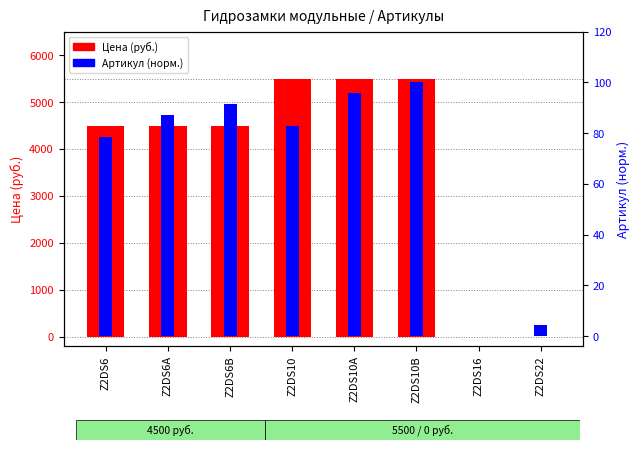

Reading left to right, what are all the values shown in this chart?

Цена (руб.): Z2DS6=4500.0	Z2DS6A=4500.0	Z2DS6B=4500.0	Z2DS10=5500.0	Z2DS10A=5500.0	Z2DS10B=5500.0	Z2DS16=0.0	Z2DS22=0.0
Артикул (norm): Z2DS6=78.3	Z2DS6A=87.0	Z2DS6B=91.3	Z2DS10=82.6	Z2DS10A=95.7	Z2DS10B=100.0	Z2DS16=0.0	Z2DS22=4.3